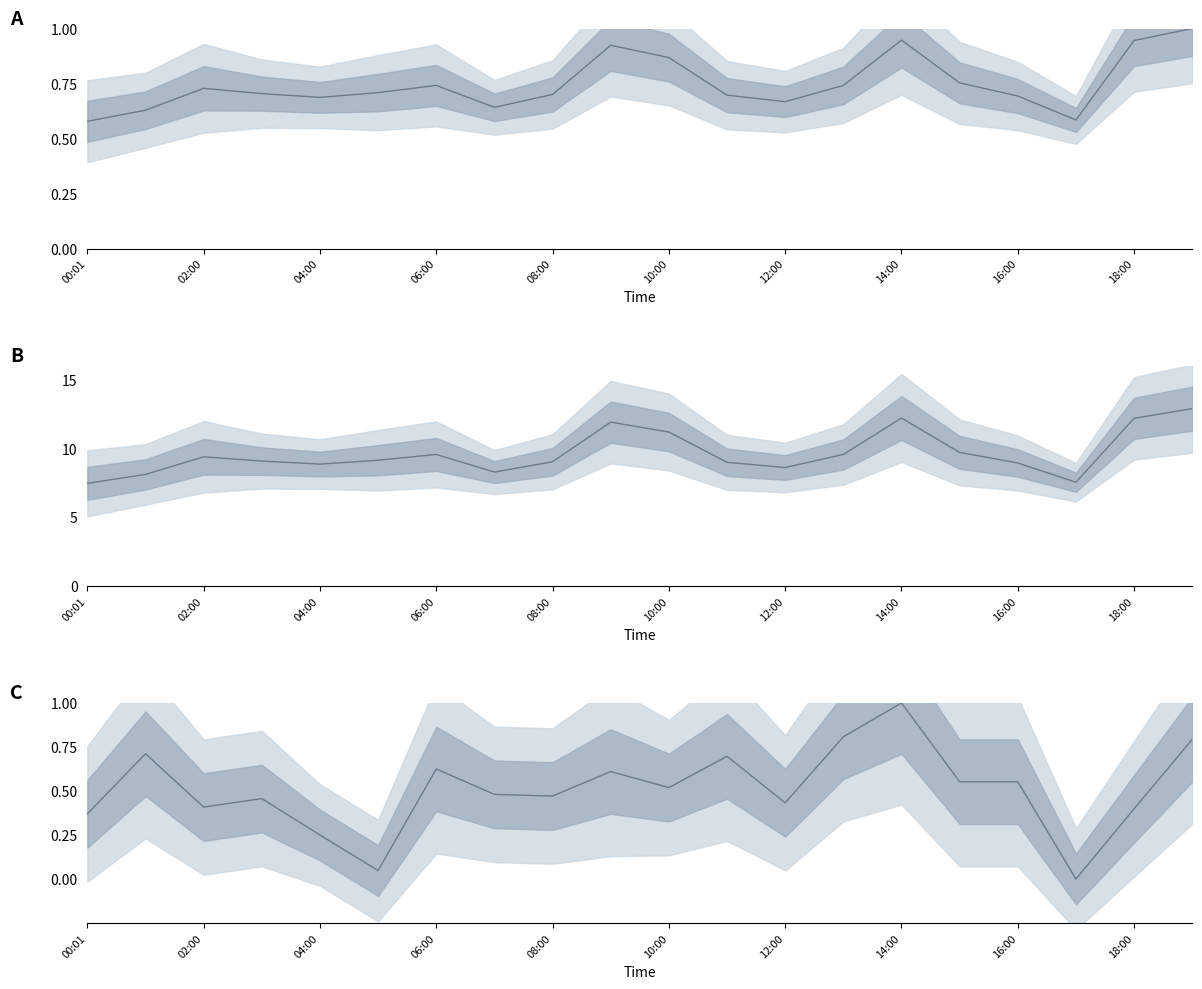

The value of P2 at 10:00 is 0.0. True or false?

False